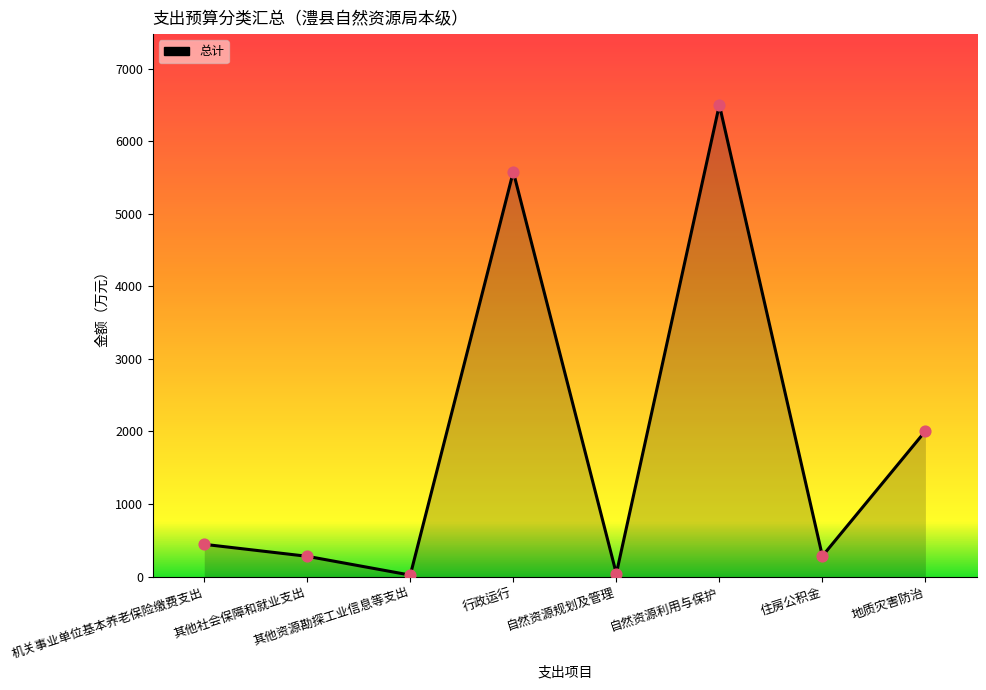

Which has a higher value, 机关事业单位基本养老保险缴费支出 or 其他资源勘探工业信息等支出?

机关事业单位基本养老保险缴费支出